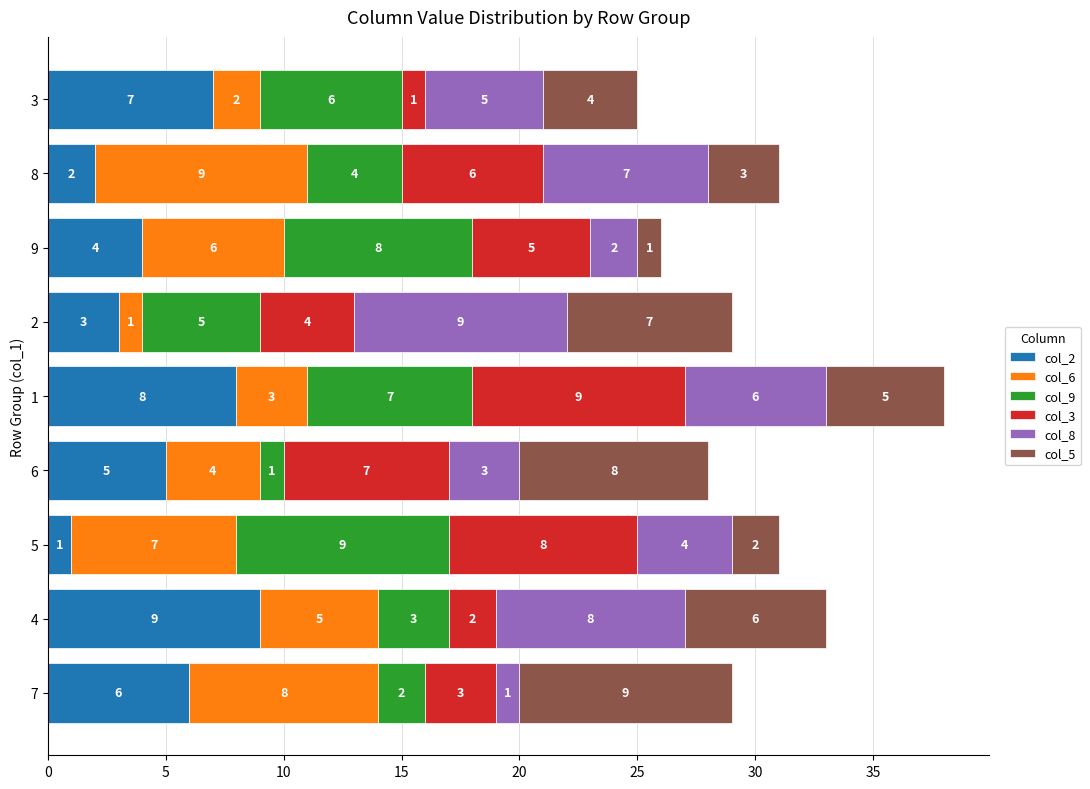

Which category has the lowest value in the col_2 series?

5